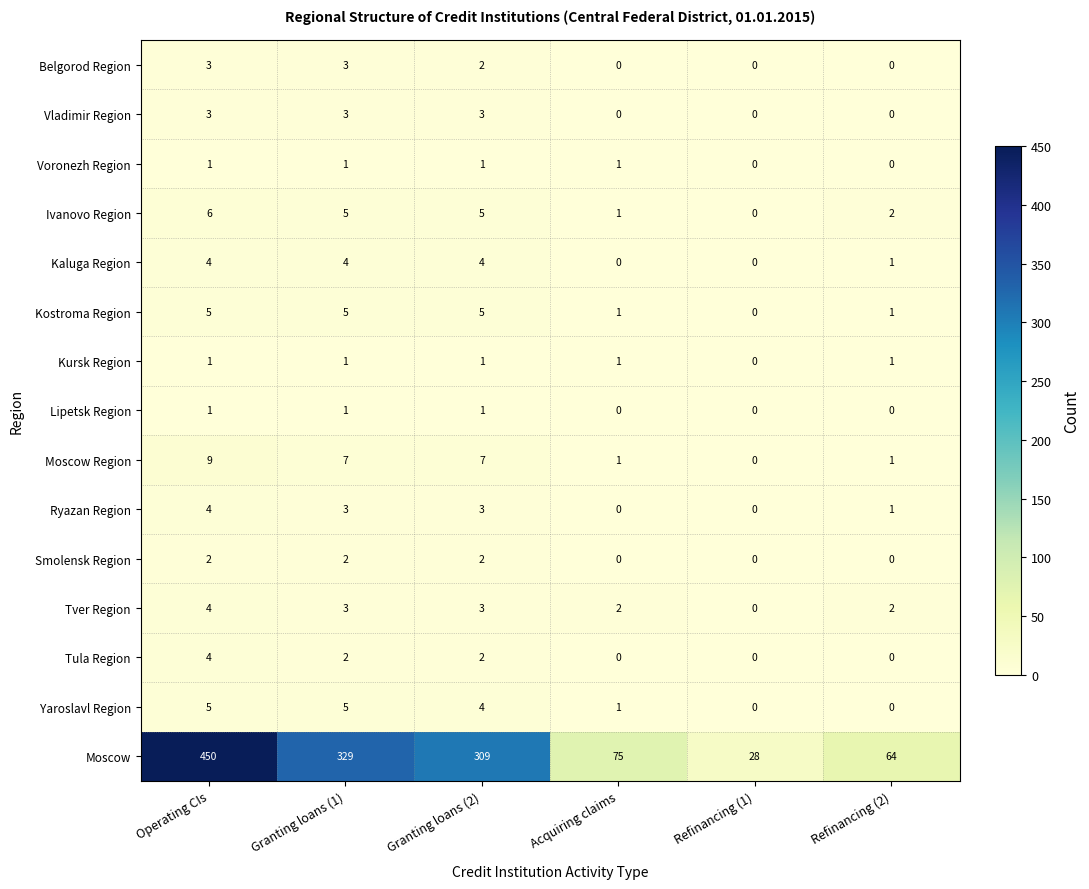

At which label does Moscow first exceed 309?

Operating CIs